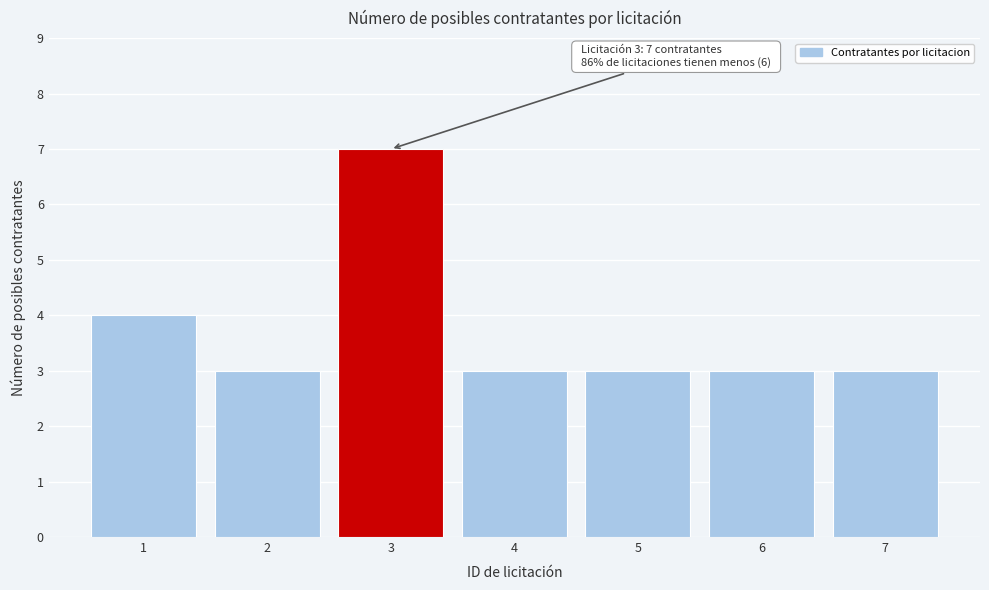

Reading left to right, extract all data points from this chart.

4	3	7	3	3	3	3